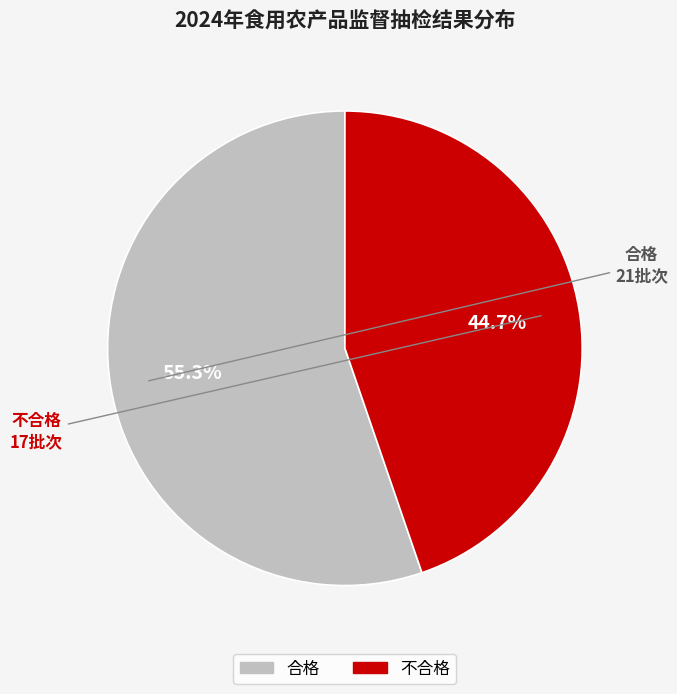

Approximately how many times larger is the value at 合格 compared to 不合格?

1.2